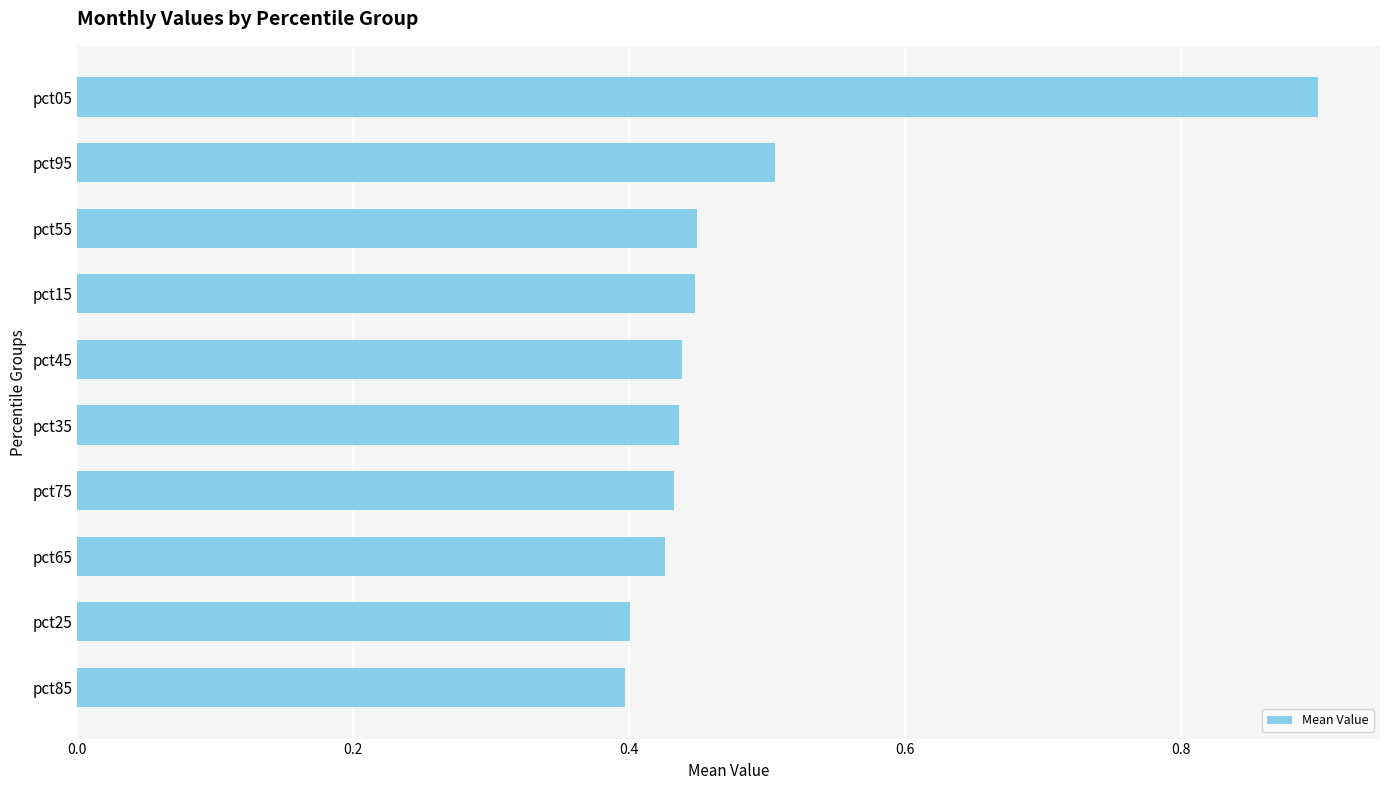

How many data points does each series have?

10